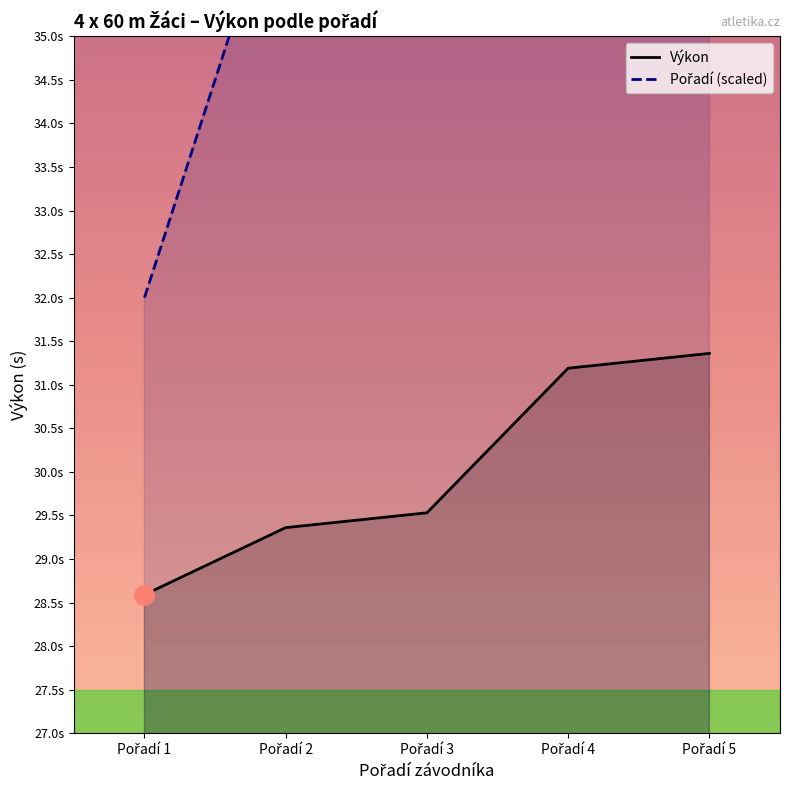

Reading left to right, list all the values displayed in this chart.

Výkon: 28.6	29.4	29.5	31.2	31.4
Pořadí (scaled): 32.0	37.0	42.0	47.0	52.0